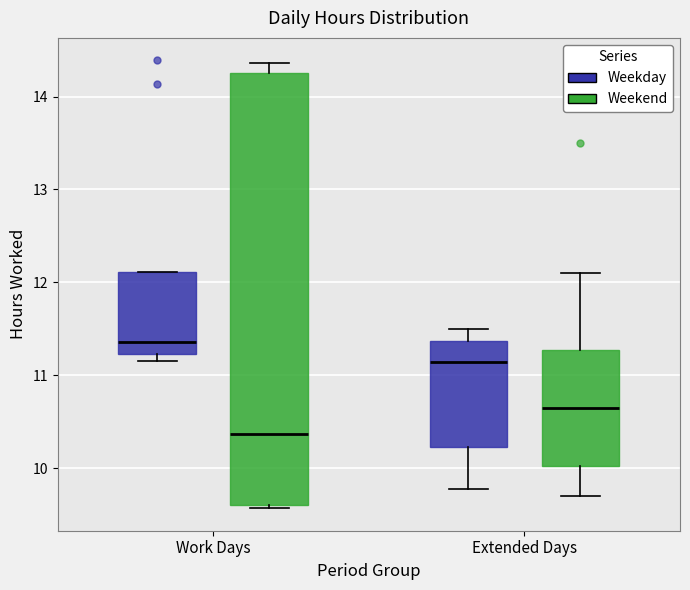

Reading left to right, transcribe this box plot: for each box, give where its median line is, the range the box spans, and where its two whiskers end, as read against the y-axis. The values are not printed on the chart, so give them approximately, as read against the axis.

Work Days (Weekday): median 11.4, box 11.2 to 12.1, whiskers 11.2 (just below the box's lower edge) to 12.1
Work Days (Weekend): median 10.4, box 9.6 to 14.3, whiskers 9.6 (just below the box's lower edge) to 14.4
Extended Days (Weekday): median 11.1, box 10.2 to 11.4, whiskers 9.8 to 11.5
Extended Days (Weekend): median 10.7, box 10.0 to 11.3, whiskers 9.7 to 12.1